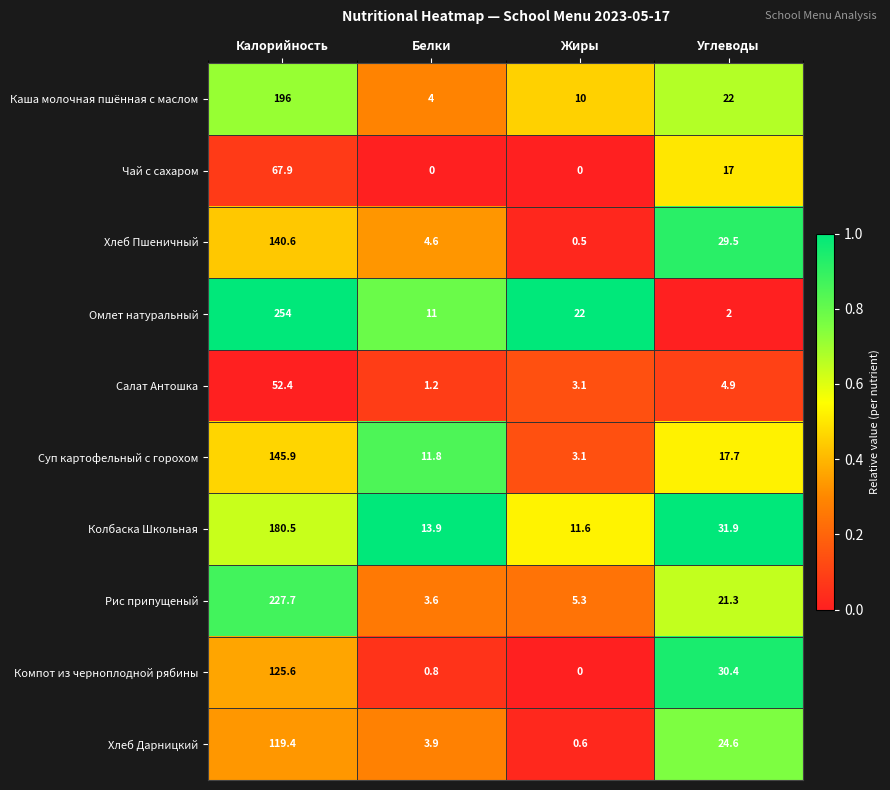

At how many categories does at least one series exceed 0?

4